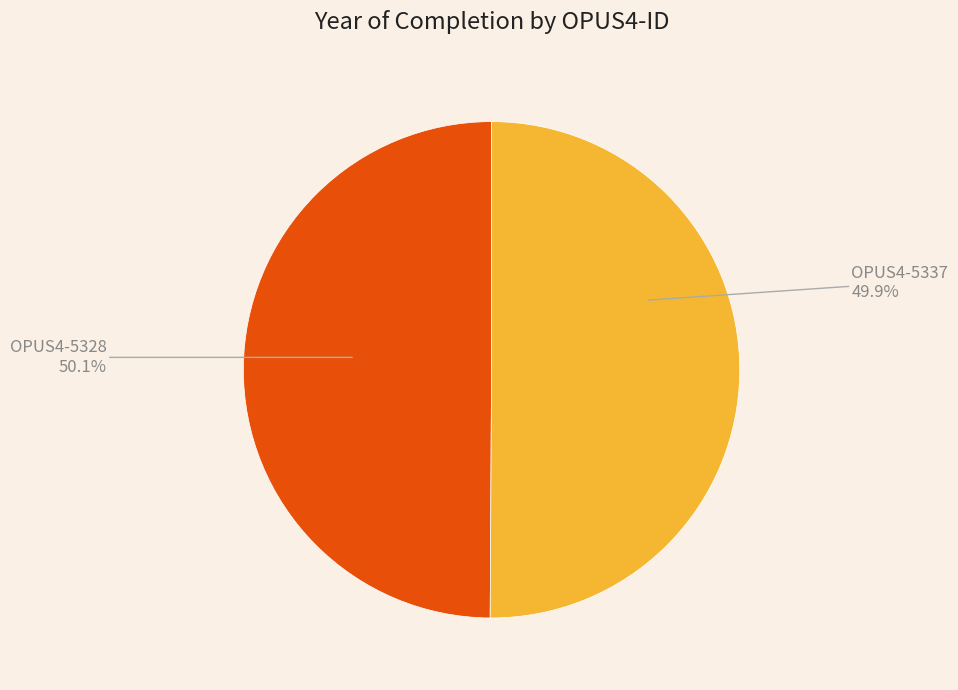

Rank the categories by value from lowest to highest.

OPUS4-5337, OPUS4-5328